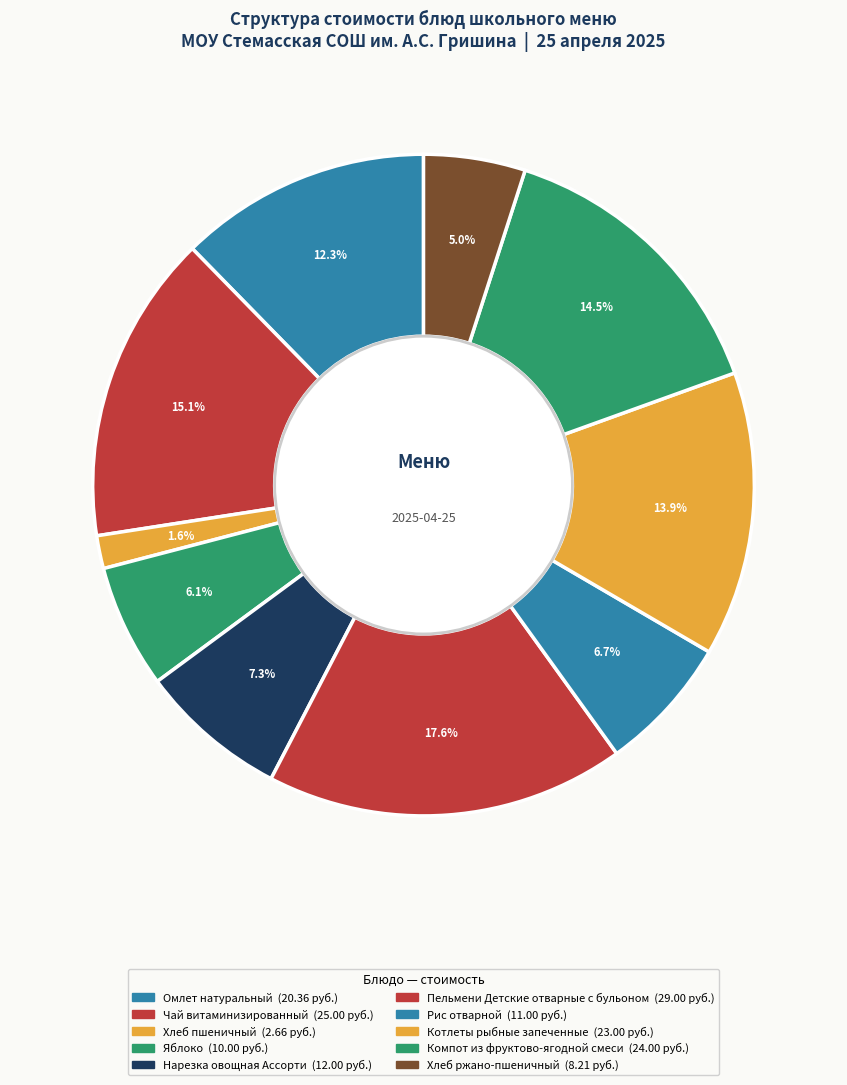

What percentage is NOT represented by Нарезка овощная Ассорти?

92.7%